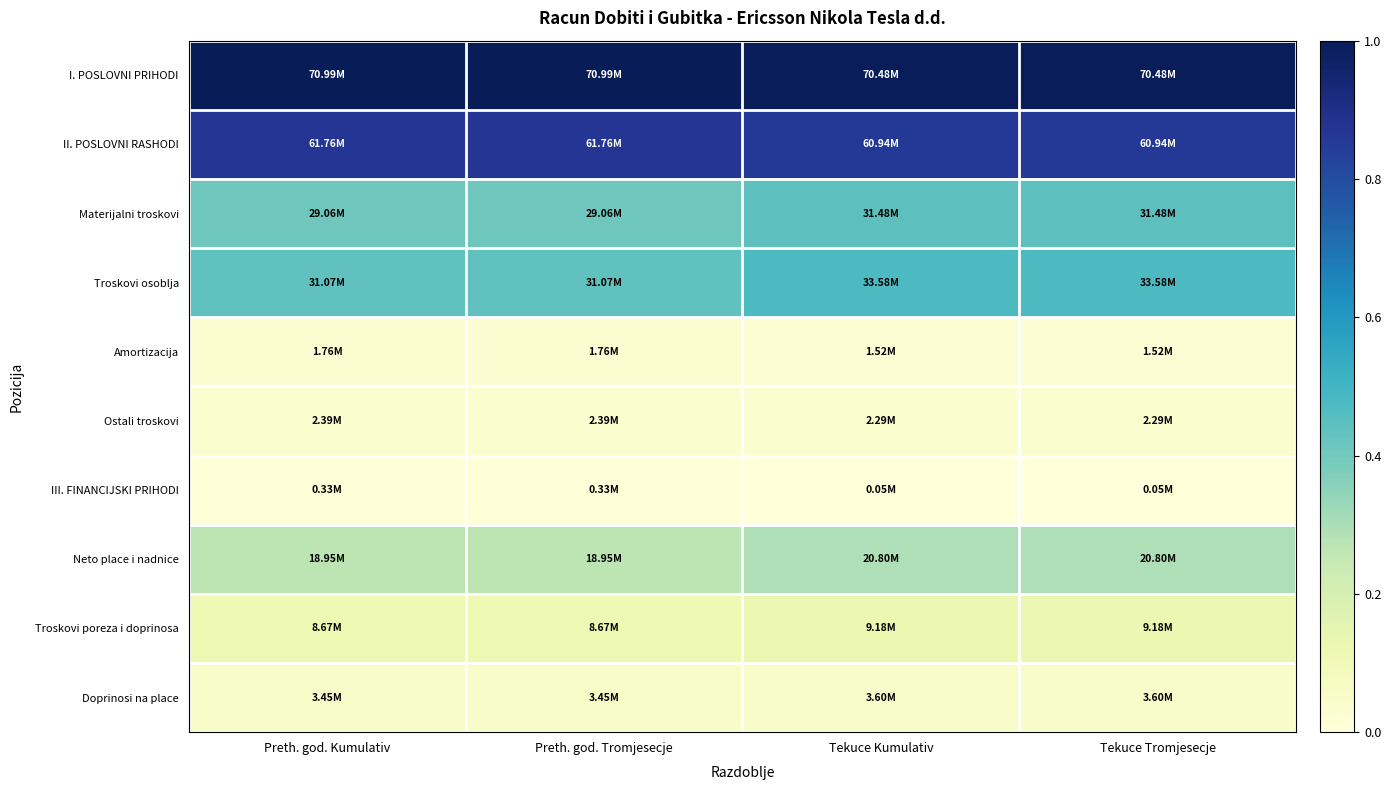

Rank the series by their maximum value, from highest to lowest.

I. POSLOVNI PRIHODI, II. POSLOVNI RASHODI, Troskovi osoblja, Materijalni troskovi, Neto place i nadnice, Troskovi poreza i doprinosa, Doprinosi na place, Ostali troskovi, Amortizacija, III. FINANCIJSKI PRIHODI